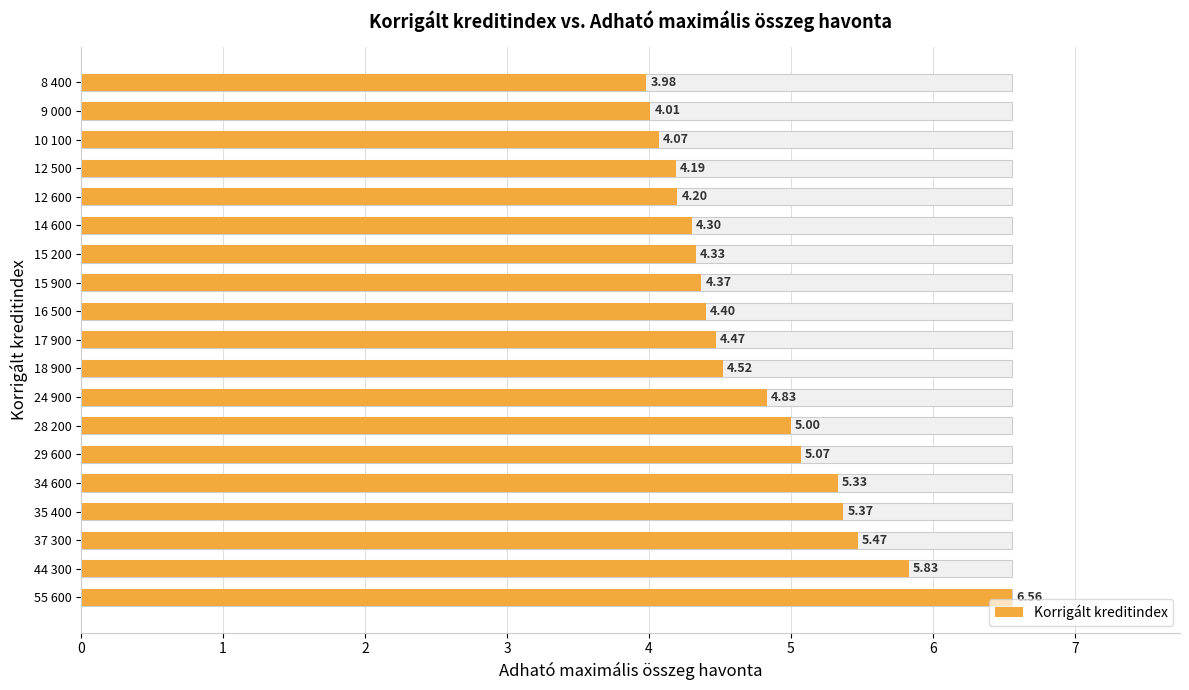

Count the number of values greater than 4.

18